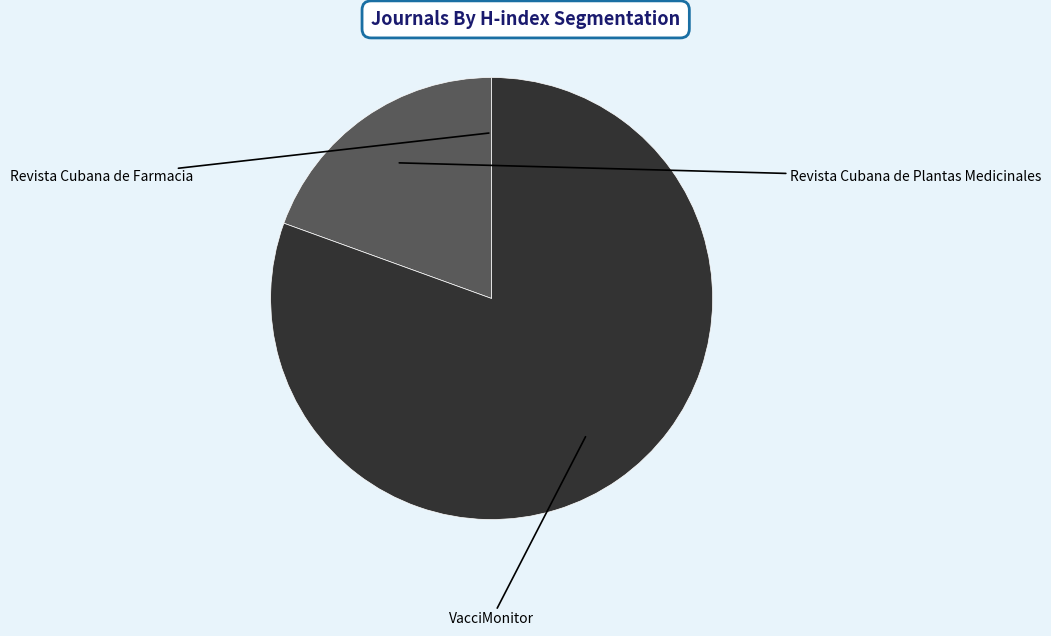

What is the smallest slice in the pie chart?

Revista Cubana de Farmacia